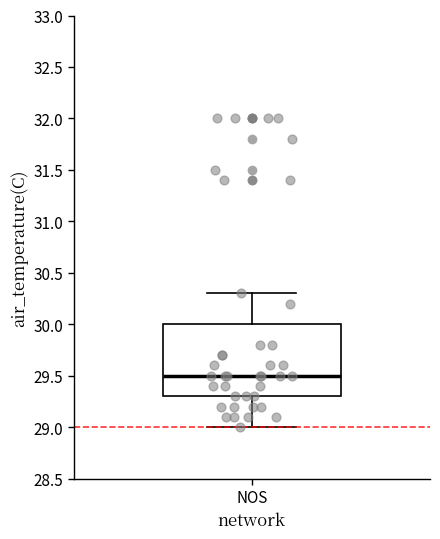

Where is the lower edge of the box for NOS on the y-axis? The values are not printed on the chart, so give them approximately, as read against the axis.

29.3